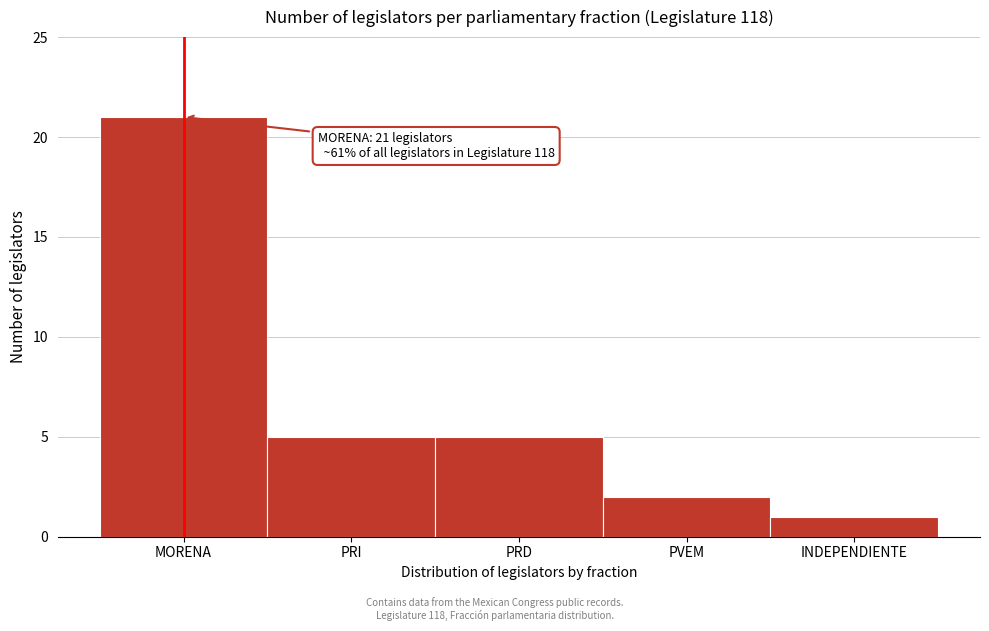

Reading right to left, transcribe all the data shown in this chart.

1	2	5	5	21